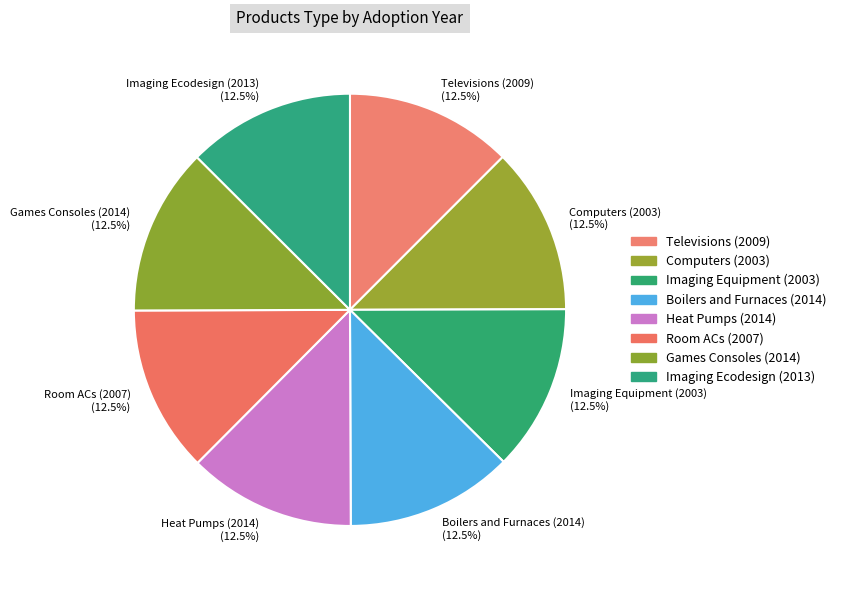

Count the number of slices in the pie.

8